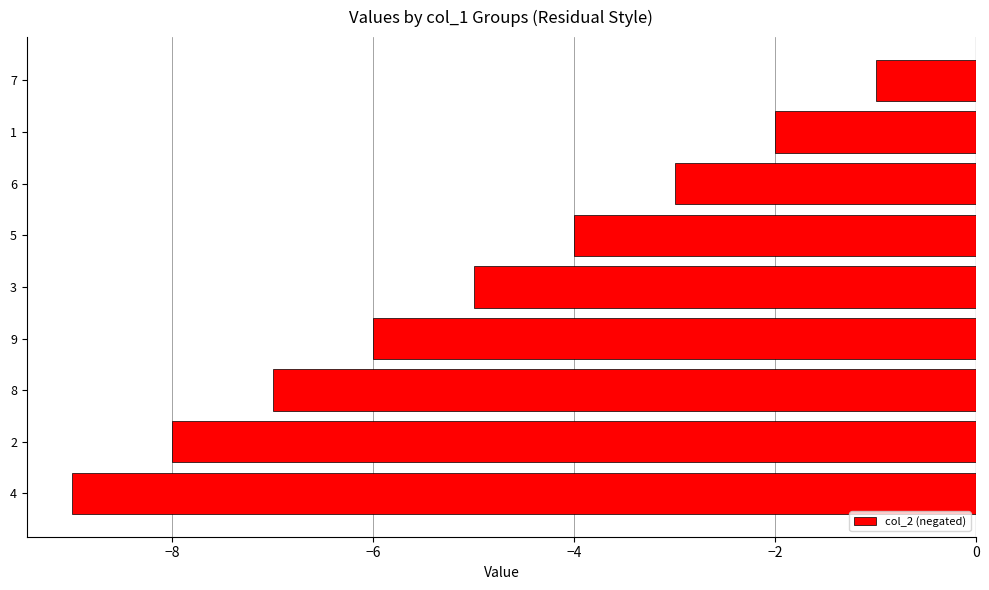

What is the change in value from 4 to 7?

+8